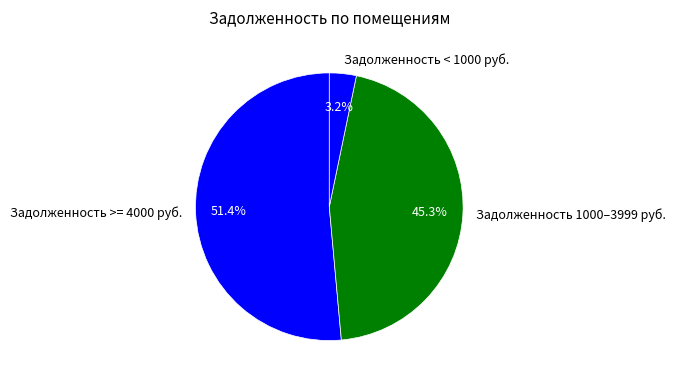

Between Задолженность < 1000 руб. and Задолженность >= 4000 руб., which is larger?

Задолженность >= 4000 руб.